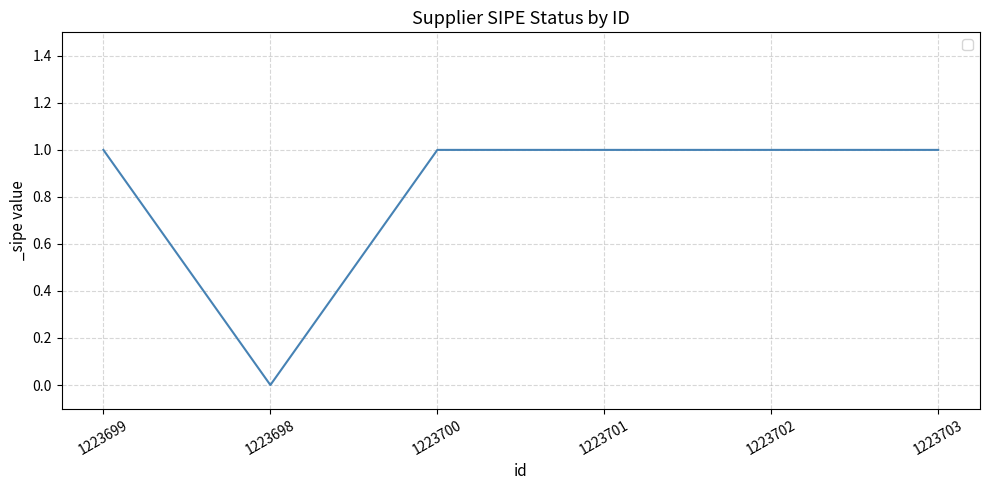

Approximately how many times larger is the value at 1223700 compared to 1223703?

1.0